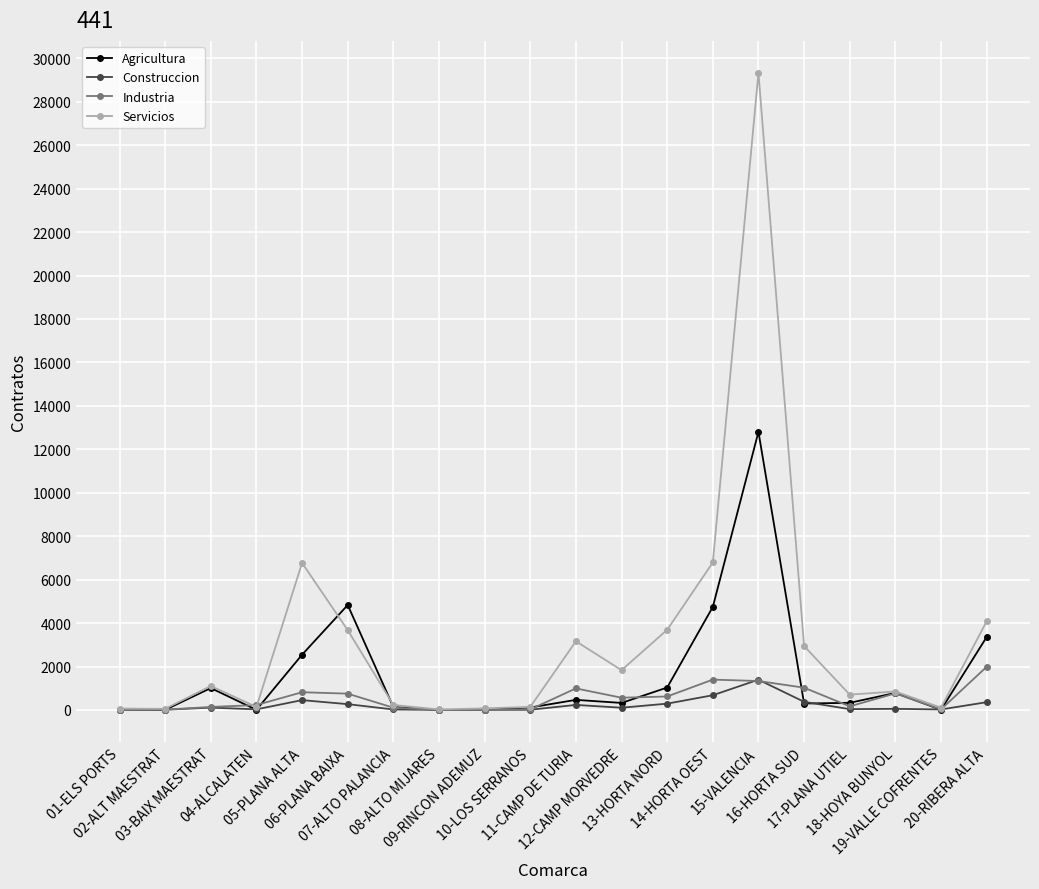

Between 05-PLANA ALTA and 20-RIBERA ALTA, which series saw the biggest shift?

Servicios